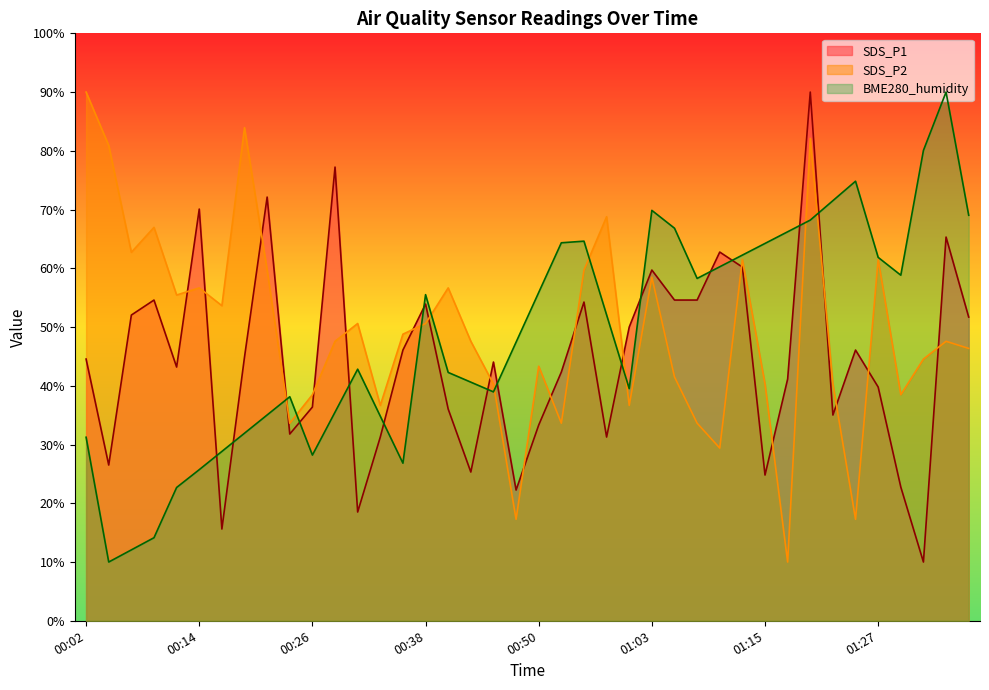

Which label corresponds to the smallest value in the chart?

01:32